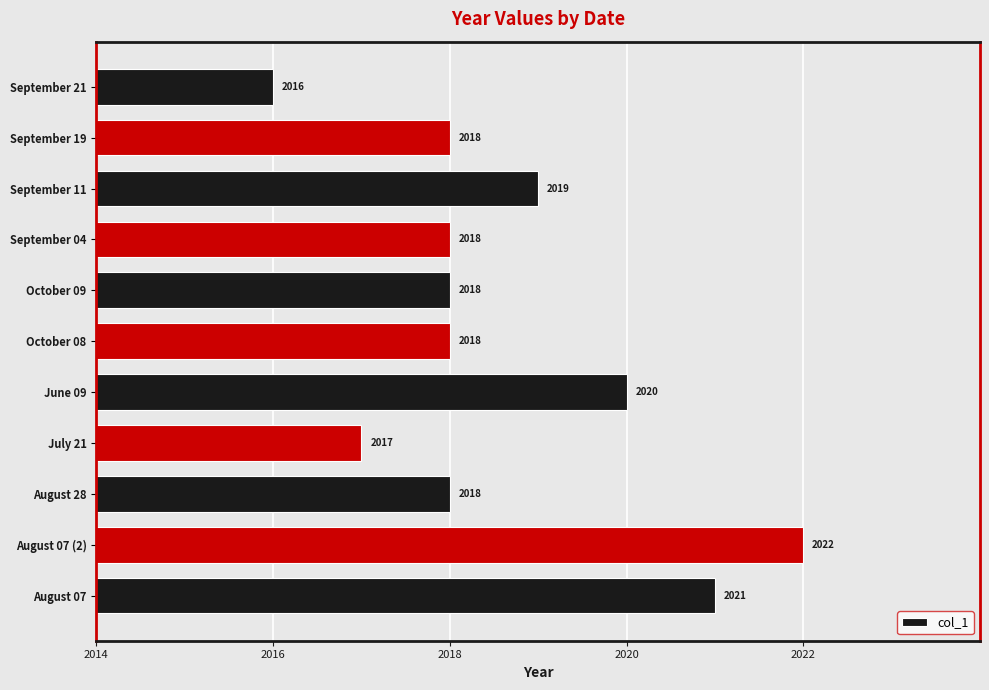

Which label corresponds to the largest value in the chart?

August 07 (2)